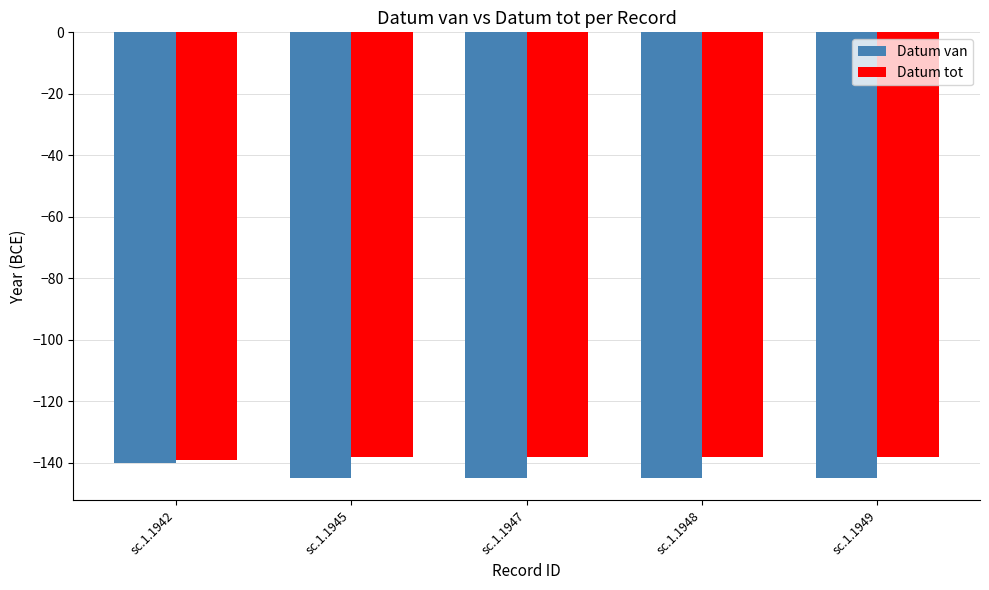

At which category is the sum across all series the highest?

sc.1.1942